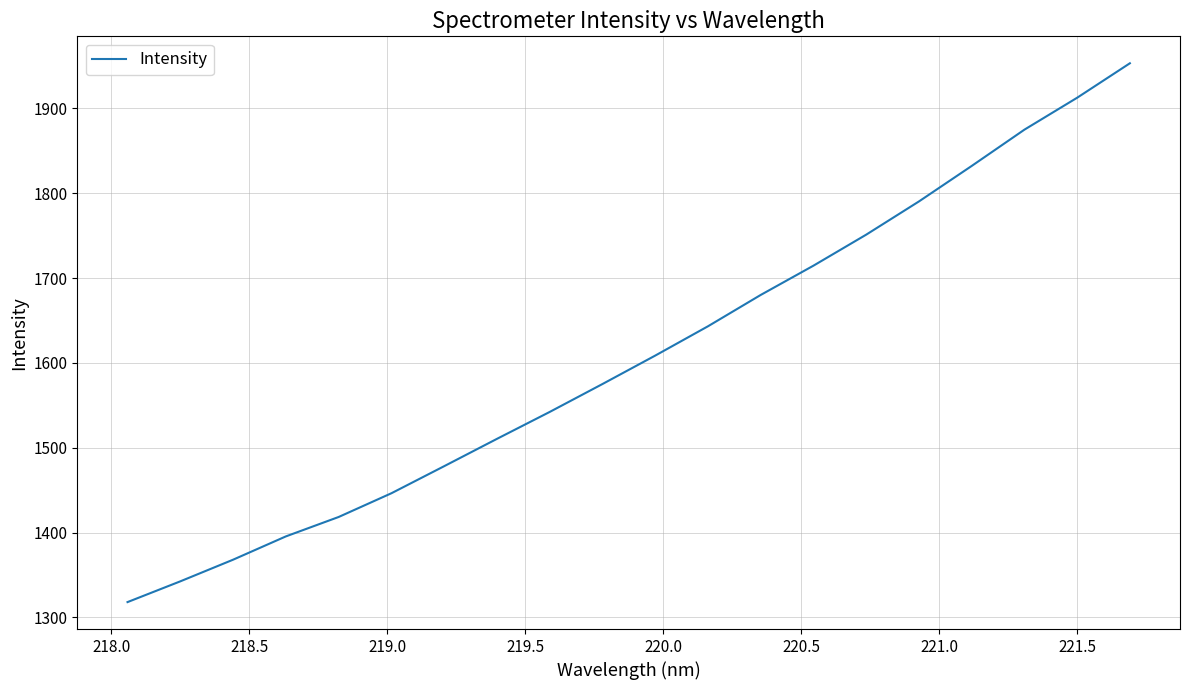

What is the greatest value displayed?

1953.2